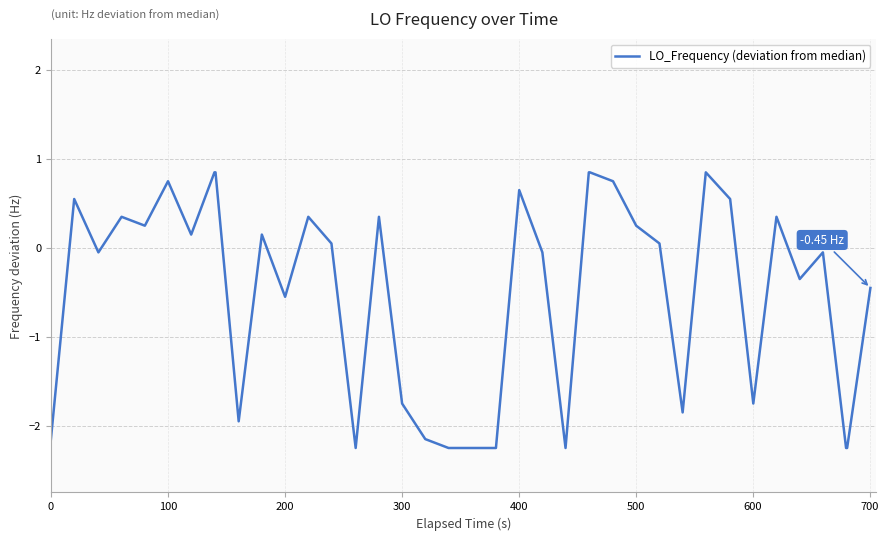

What is the difference between the maximum and minimum values?

3.1